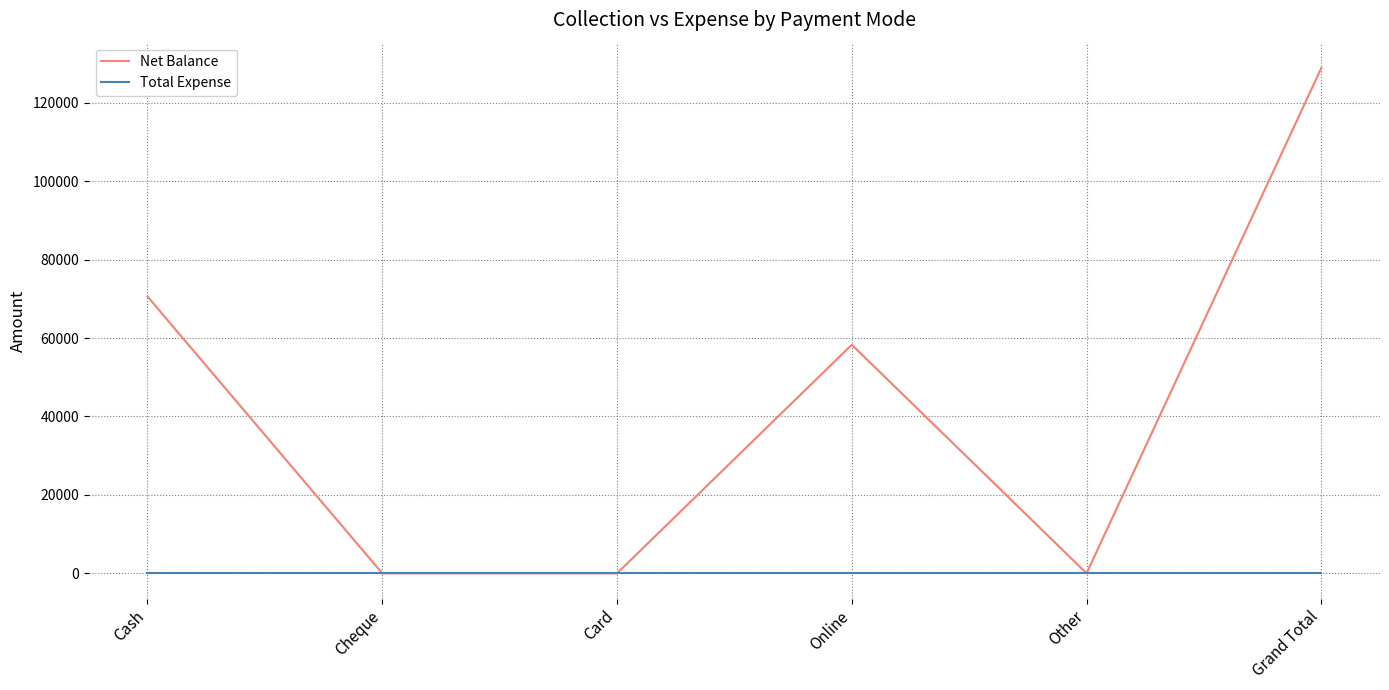

True or false: Net Balance has more than 0 points higher than both neighbors.

True